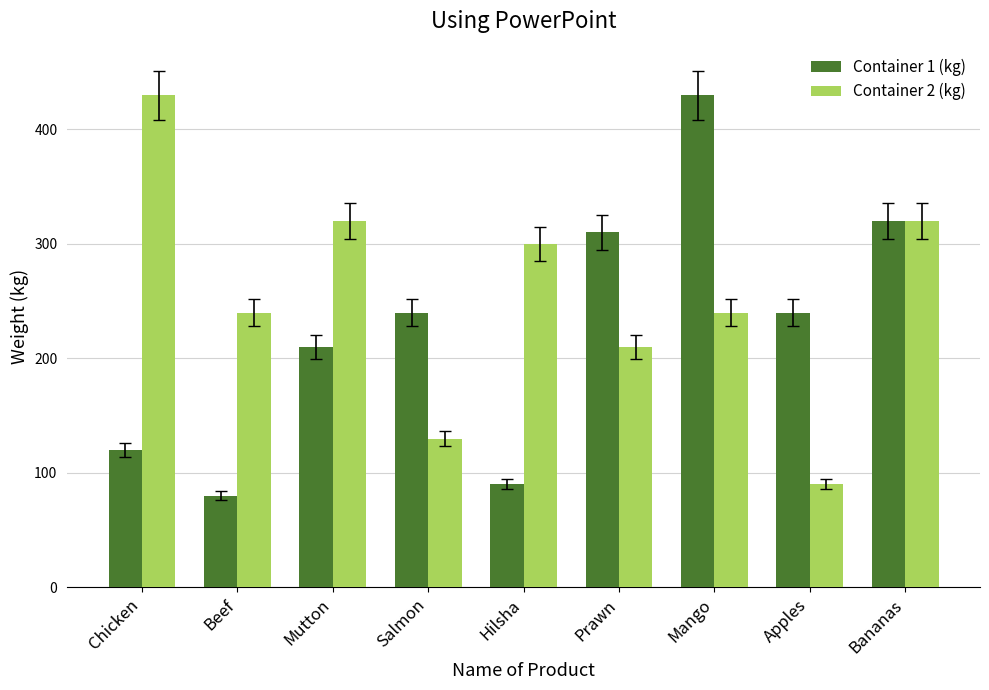

What is the label of the 5th bar from the right?

Hilsha